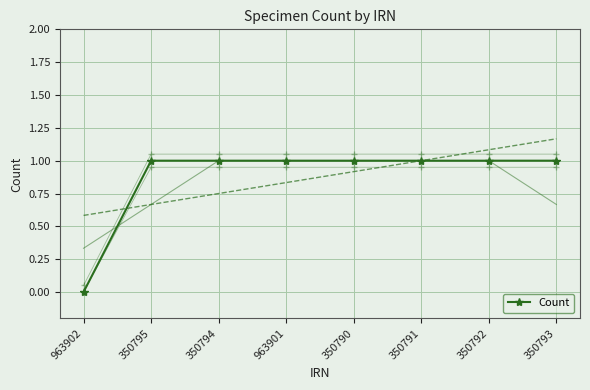

Reading left to right, transcribe all the data shown in this chart.

0	1	1	1	1	1	1	1